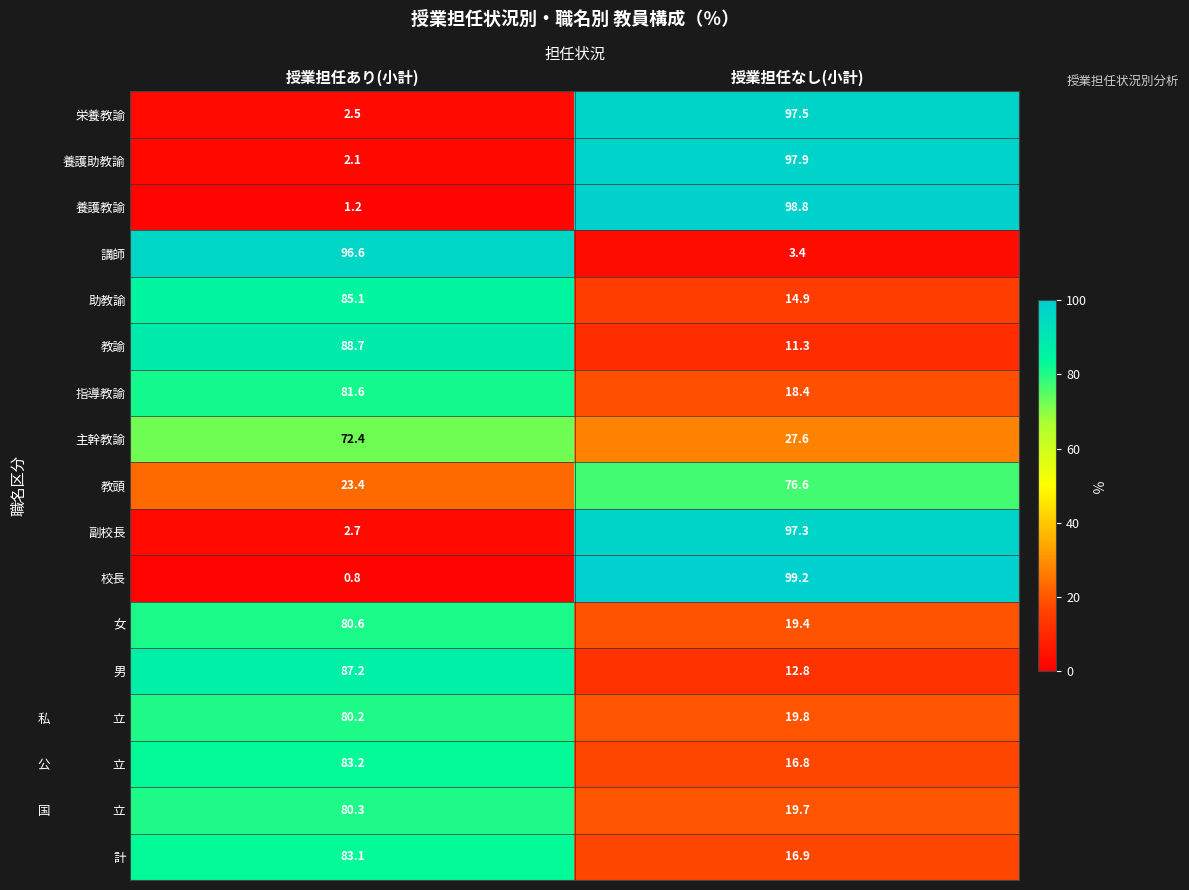

At which label does 指導教諭 first exceed 81?

授業担任あり(小計)